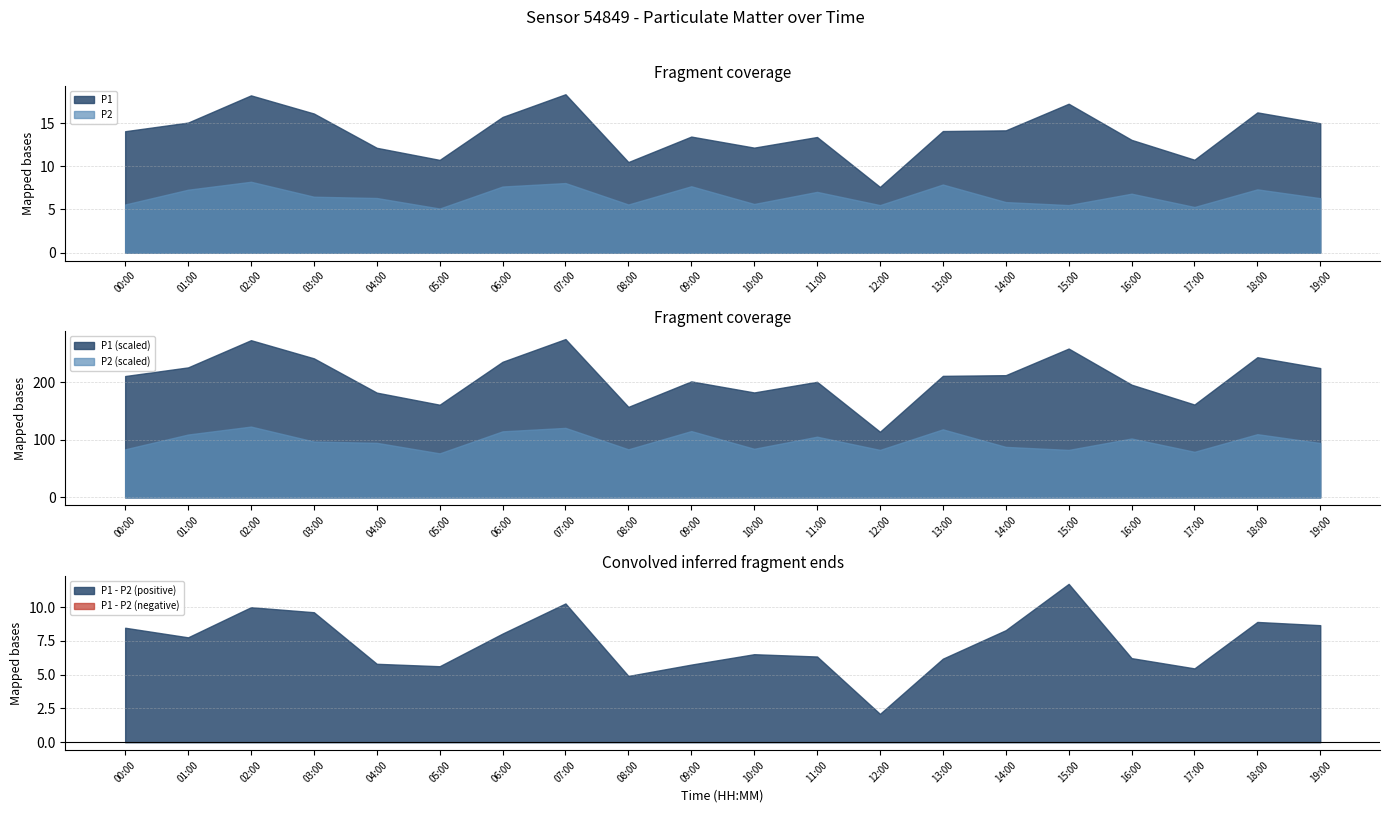

What is the lowest value of the P2 series?

5.1